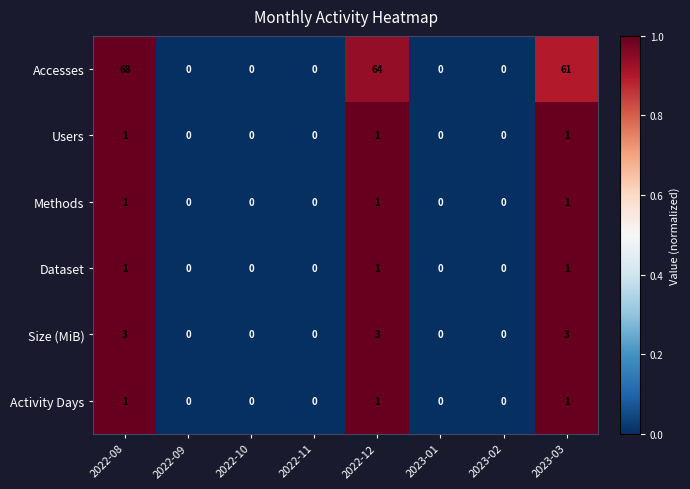

Count the Dataset values in the range 0 to 1.

8